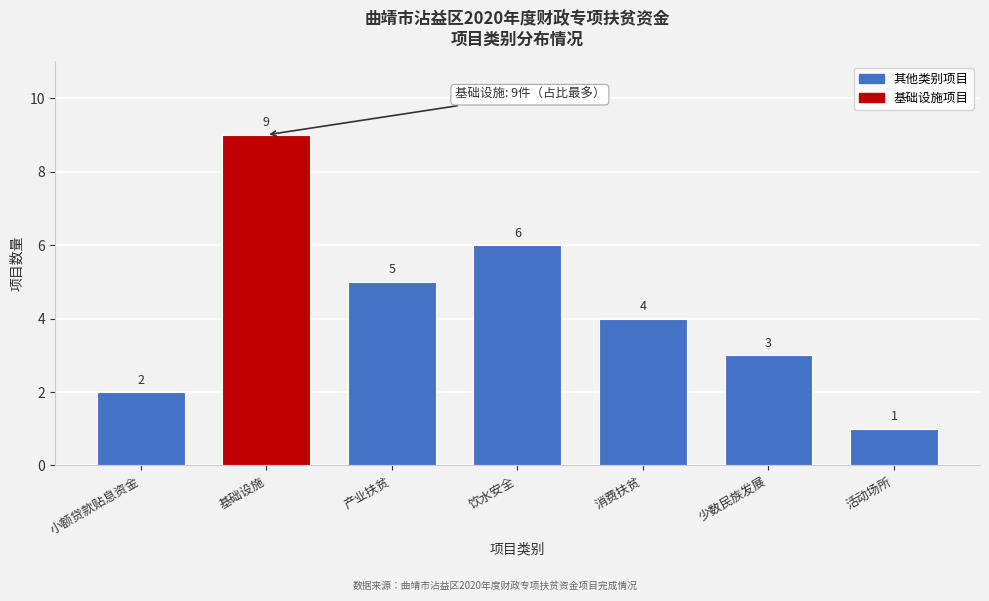

Reading right to left, transcribe all the data shown in this chart.

1	3	4	6	5	9	2